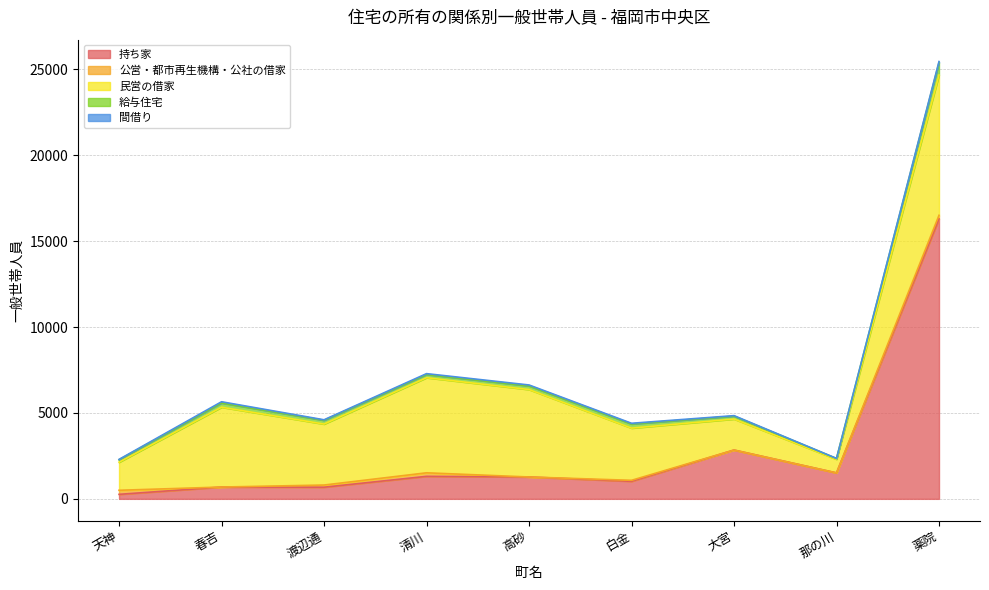

What value does the 間借り series have at 白金, to the nearest 10?

40